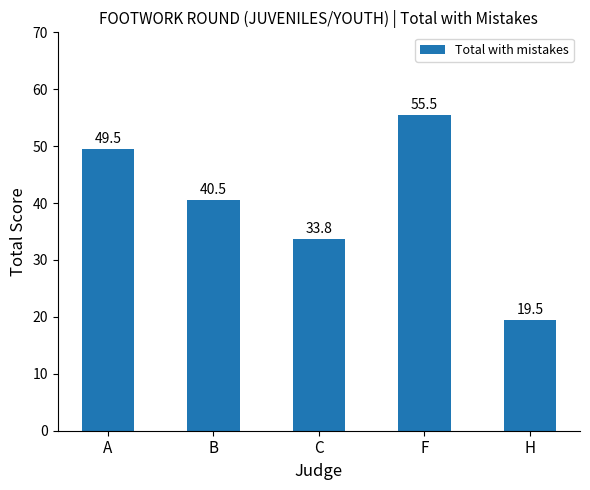

What is the value of the 3rd bar from the left?

33.8